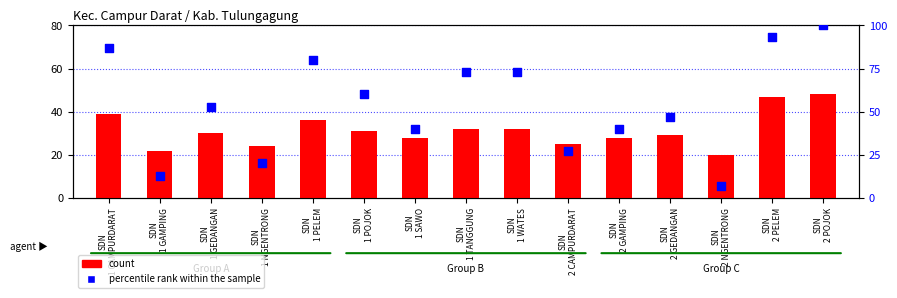

Which series has the largest Y range (max minus min)?

percentile rank within the sample